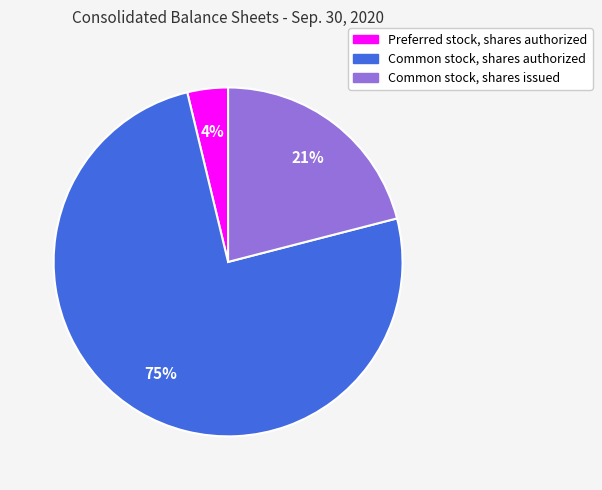

To the nearest percent, what is the combined percentage of Common stock, shares authorized and Common stock, shares issued?

96%